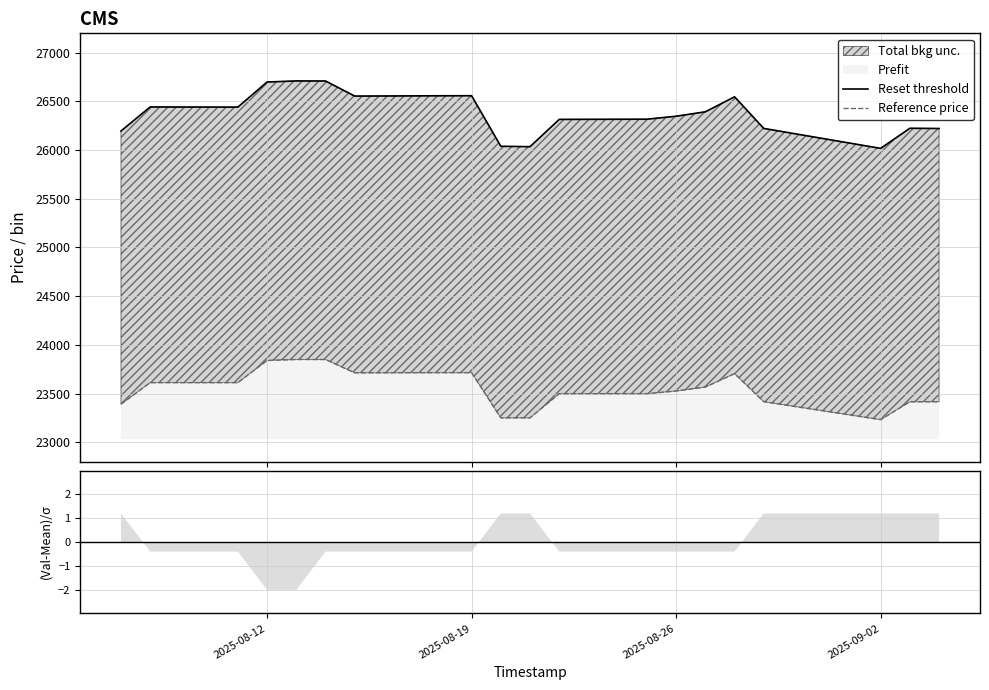

Is it true that Reset threshold equals 11085.2 at 9?

False